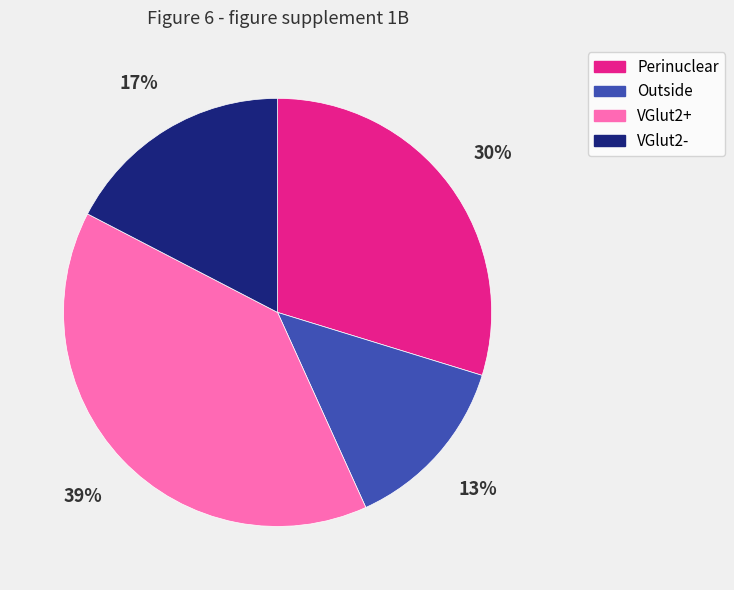

How many slices are in this pie chart?

4